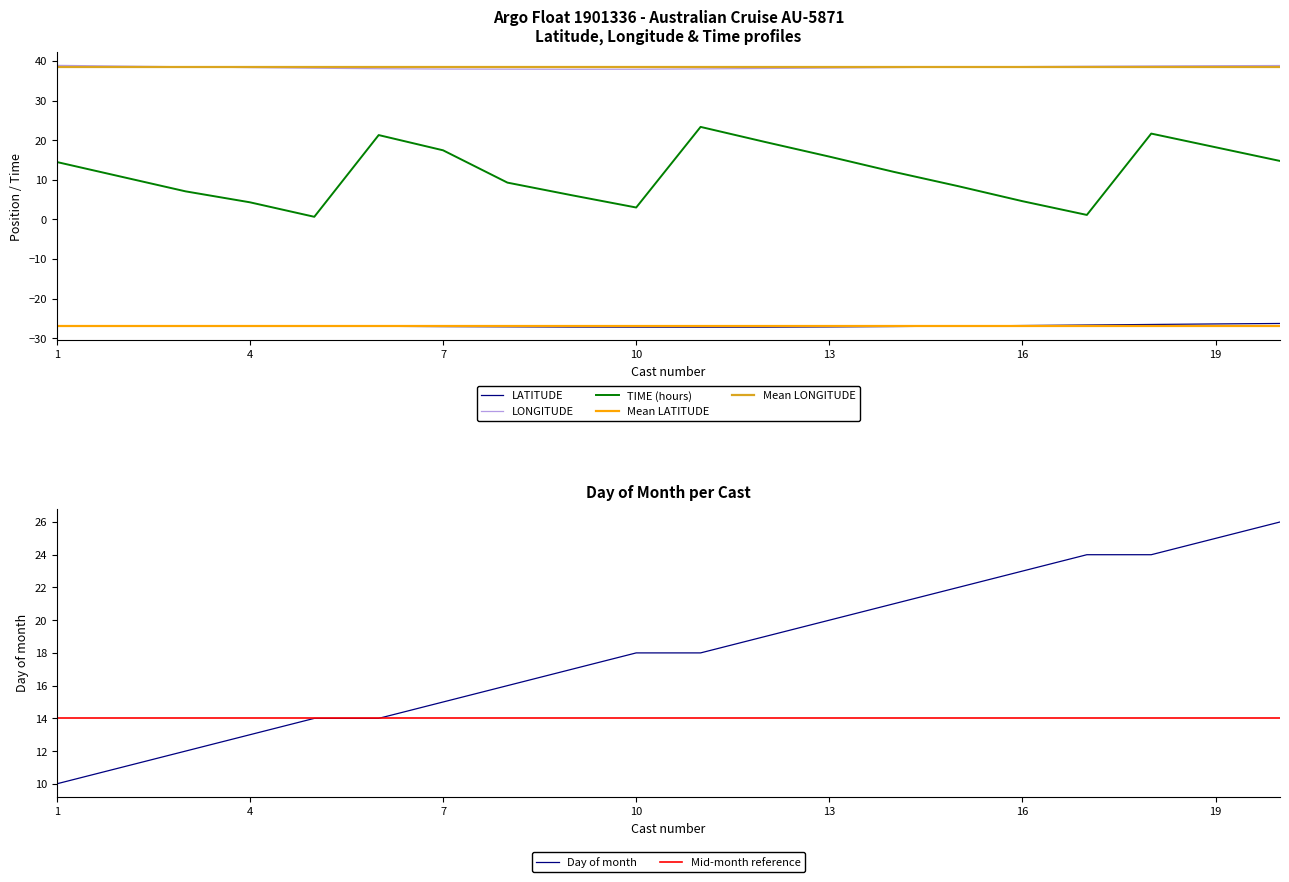

True or false: LATITUDE and TIME (hours) cross at least once.

False